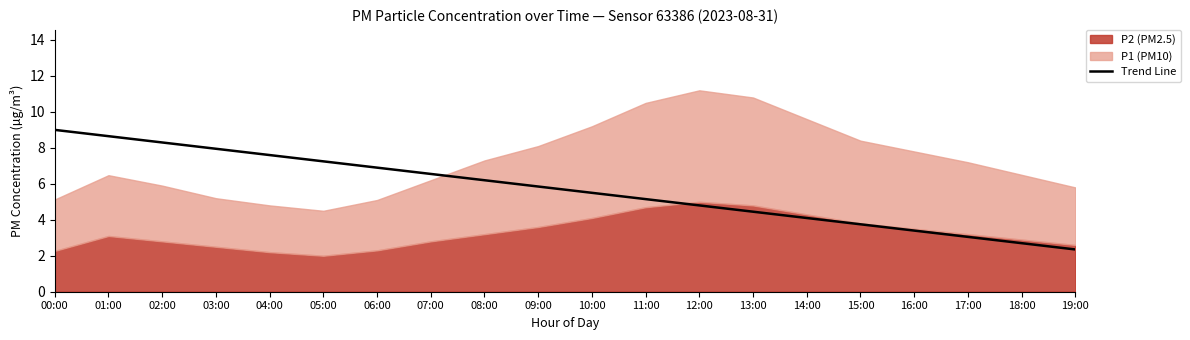

Reading right to left, list all the values displayed in this chart.

19:00=2.4	18:00=2.7	17:00=3.1	16:00=3.4	15:00=3.8	14:00=4.1	13:00=4.5	12:00=4.8	11:00=5.2	10:00=5.5	09:00=5.8	08:00=6.2	07:00=6.6	06:00=6.9	05:00=7.2	04:00=7.6	03:00=8.0	02:00=8.3	01:00=8.7	00:00=9.0